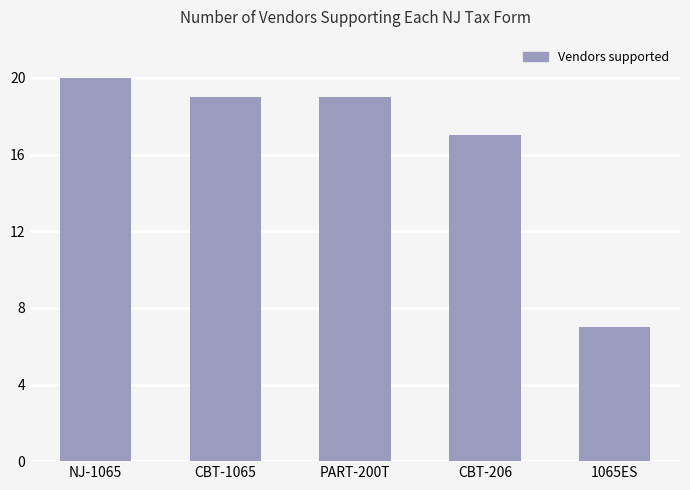

Reading left to right, list all the values displayed in this chart.

NJ-1065=20	CBT-1065=19	PART-200T=19	CBT-206=17	1065ES=7